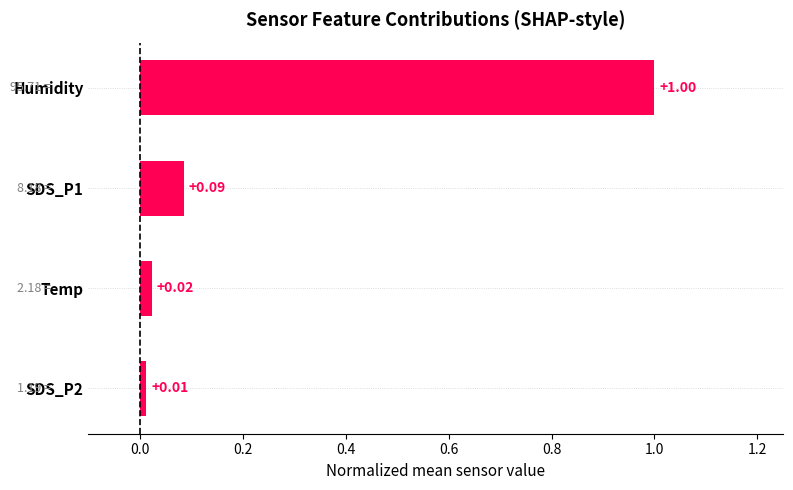

What is the difference between the maximum and minimum values?

1.0